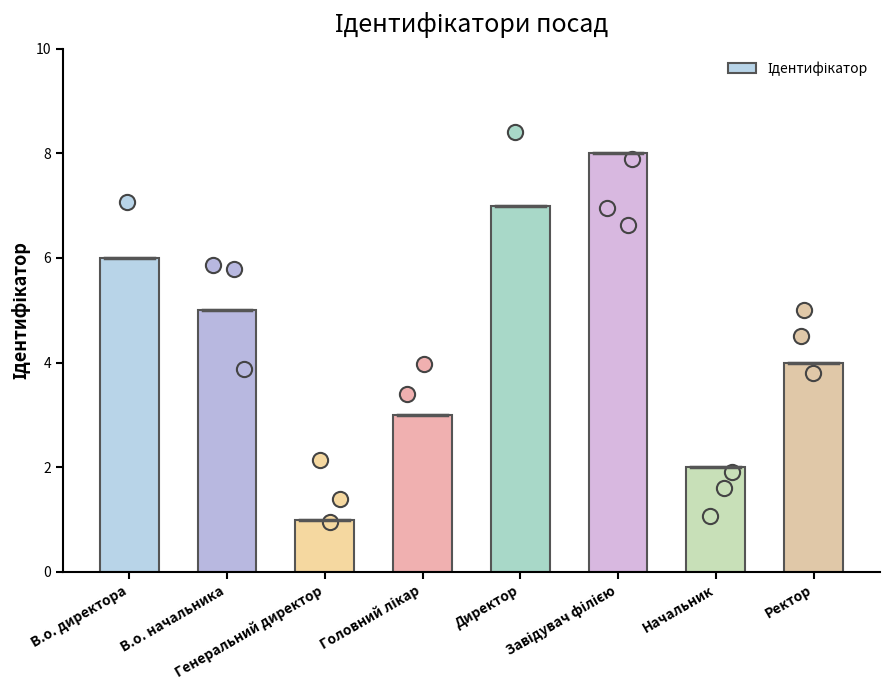

What is the ratio of the value at Головний лікар to the value at Завідувач філією?

0.4